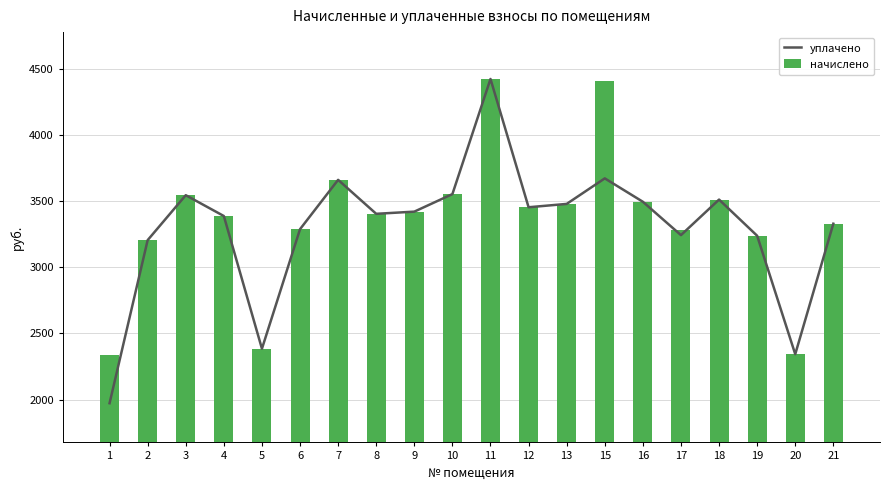

List the labels in order of уплачено value, largest first.

11, 15, 7, 10, 3, 18, 16, 13, 12, 9, 8, 4, 21, 6, 17, 19, 2, 5, 20, 1